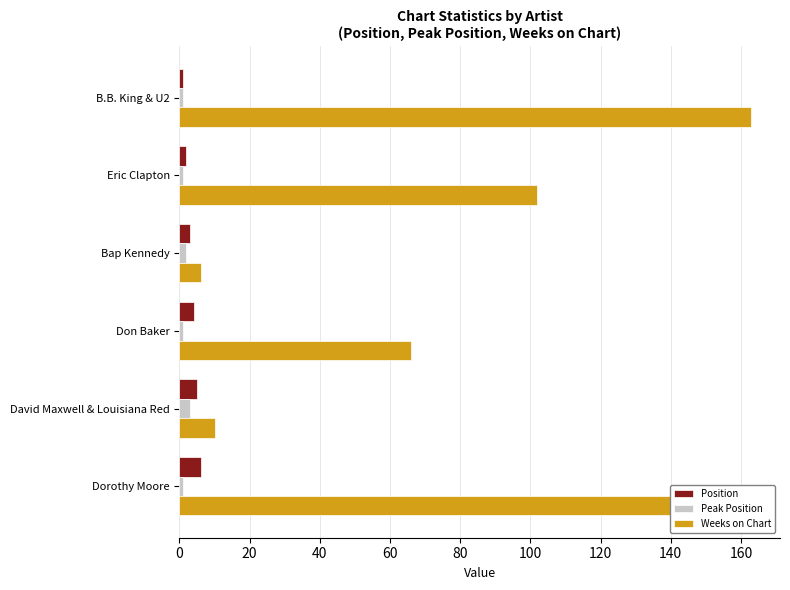

True or false: Weeks on Chart has a value of 6 at Bap Kennedy.

True